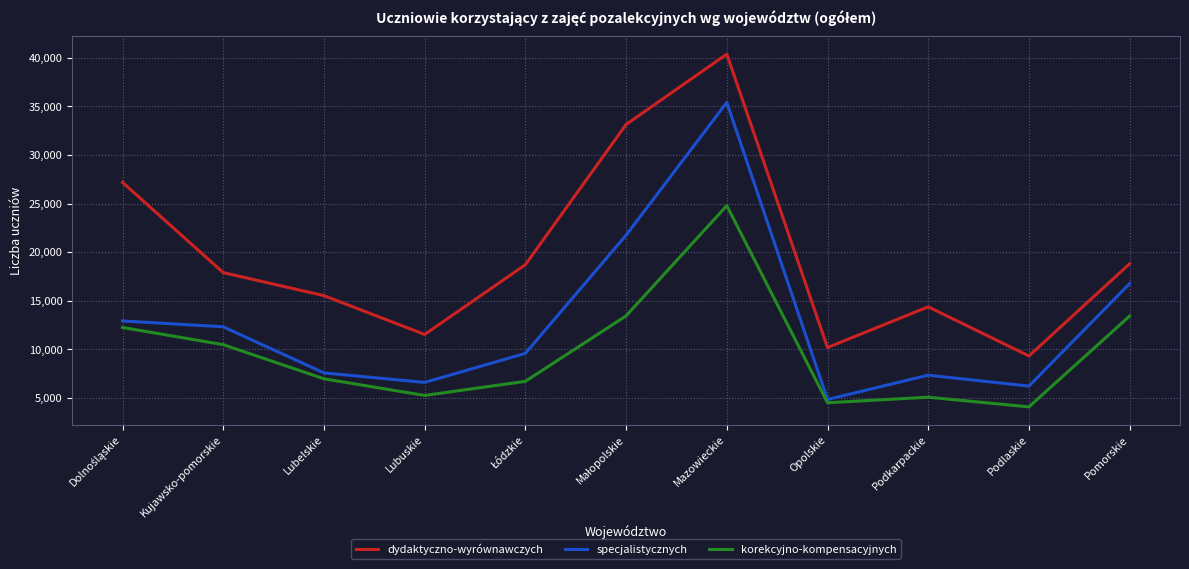

Which series changed the most between Lubelskie and Lubuskie?

dydaktyczno-wyrównawczych